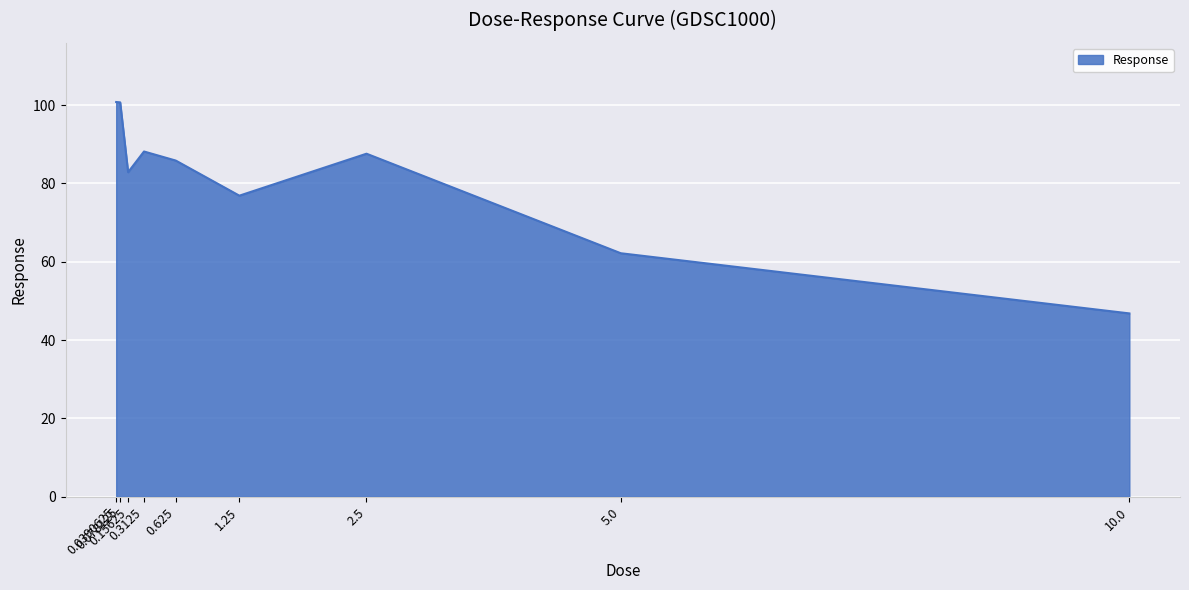

What is the change in value from 0.3125 to 2.5?

-0.6